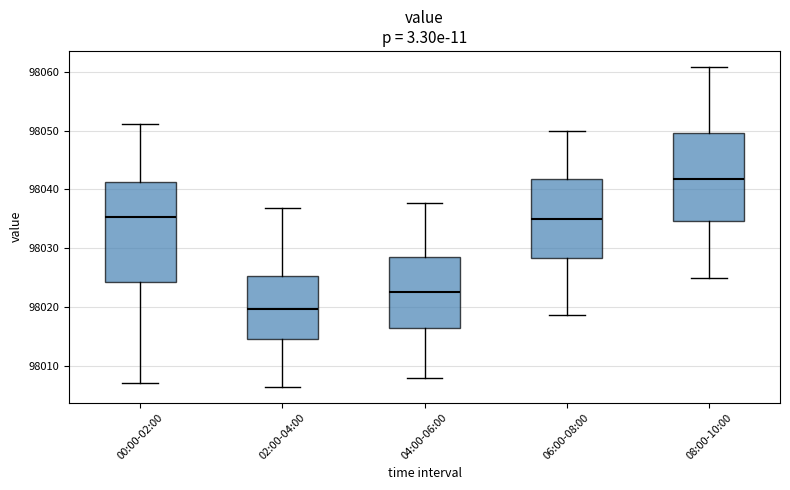

Reading left to right, transcribe this box plot: for each box, give where its median line is, the range the box spans, and where its two whiskers end, as read against the y-axis. The values are not printed on the chart, so give them approximately, as read against the axis.

00:00-02:00: median 98035, box 98024 to 98041, whiskers 98007 to 98051
02:00-04:00: median 98020, box 98015 to 98025, whiskers 98007 to 98037
04:00-06:00: median 98023, box 98016 to 98029, whiskers 98008 to 98038
06:00-08:00: median 98035, box 98028 to 98042, whiskers 98019 to 98050
08:00-10:00: median 98042, box 98035 to 98050, whiskers 98025 to 98061